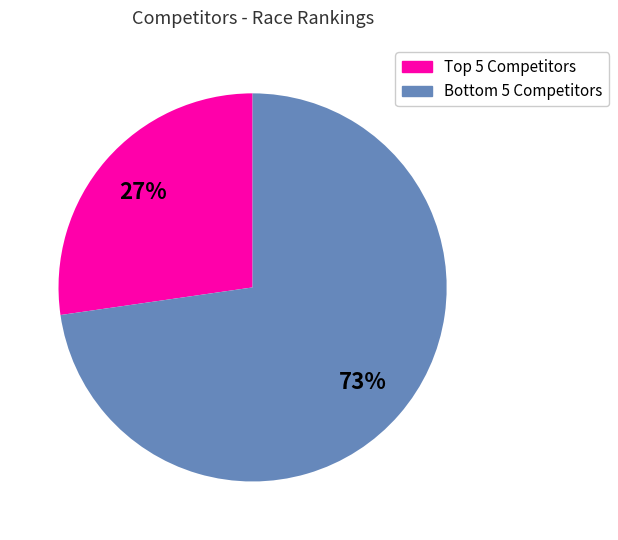

How many segments does this pie chart have?

2